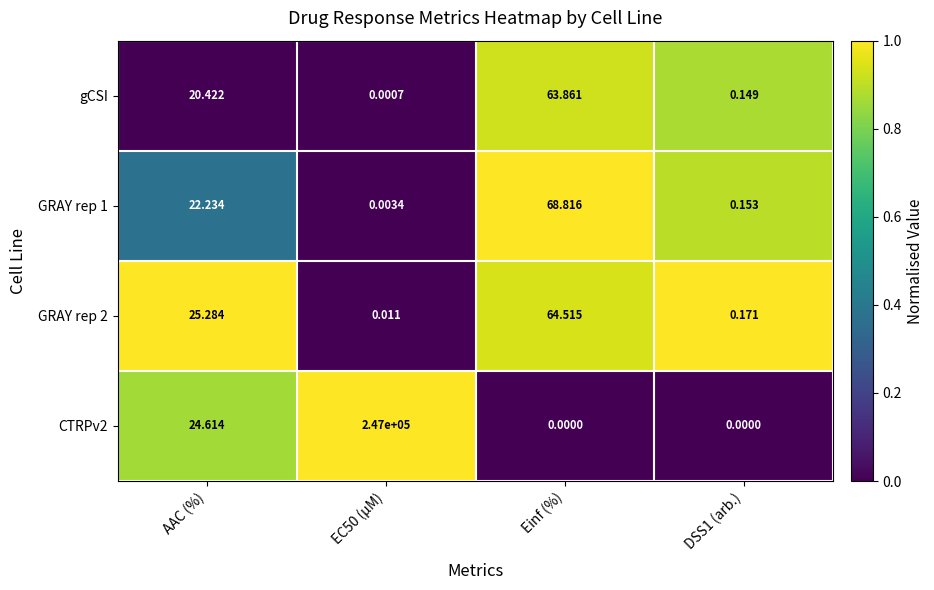

Is the value of GRAY rep 2 at EC50 (µM) greater than the value of GRAY rep 1 at AAC (%)?

No